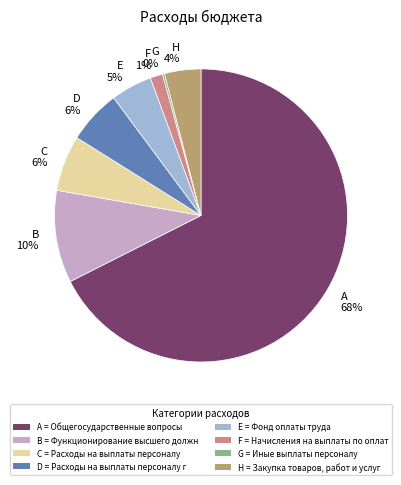

To the nearest percent, what percentage of the pie is F 1%?

1%